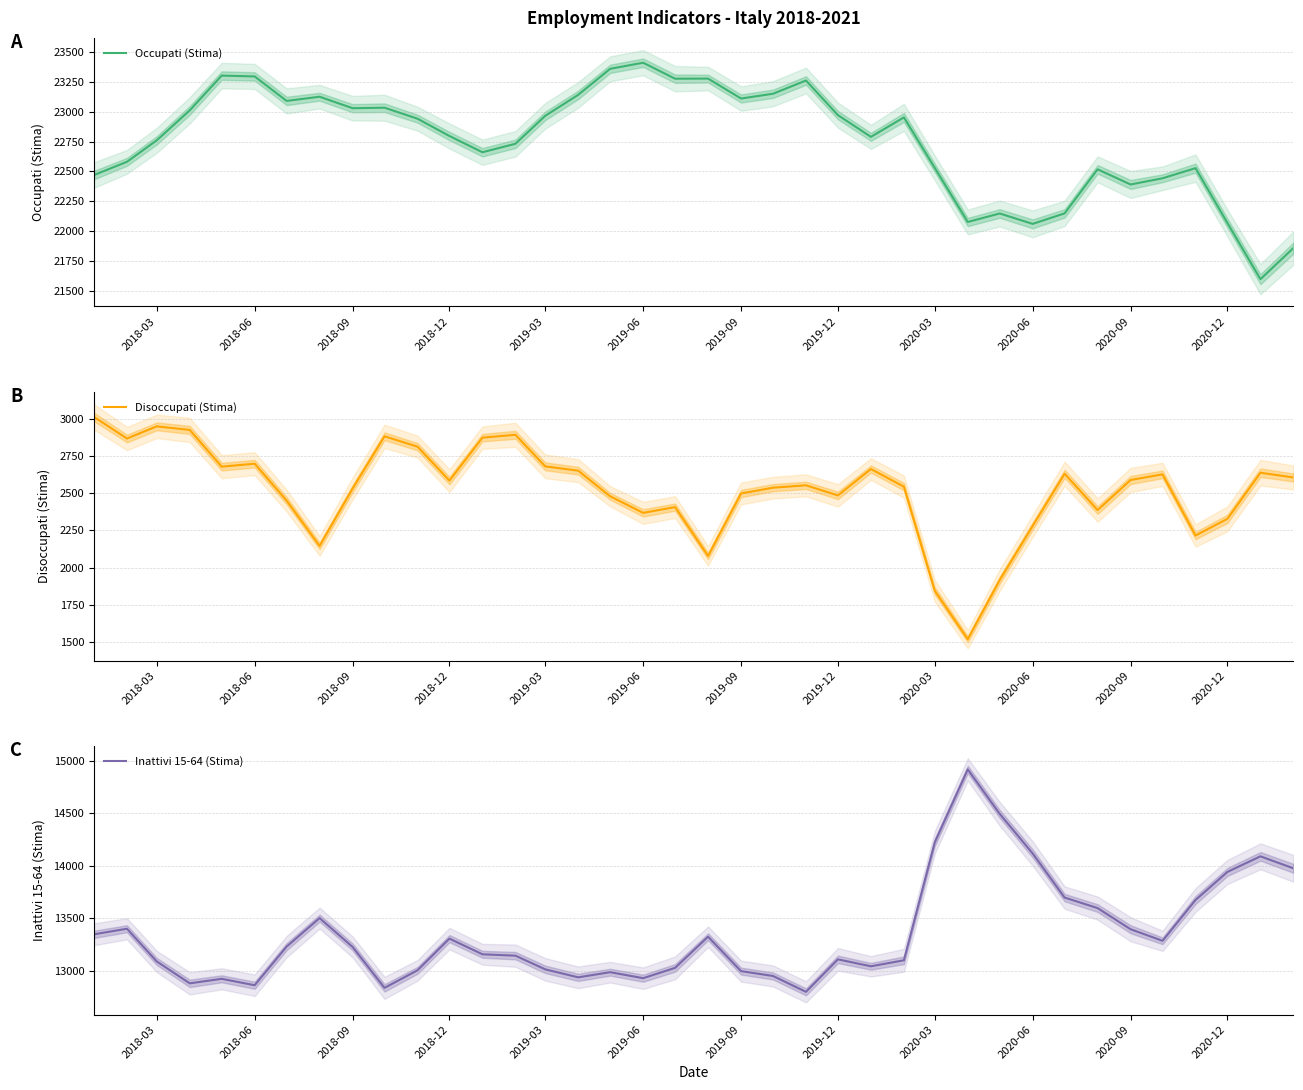

Reading right to left, extract all data points from this chart.

Occupati (Stima): 21858	21597	22067	22527	22442	22390	22517	22148	22060	22147	22076	22529	22952	22789	22971	23261	23150	23110	23277	23276	23410	23359	23141	22965	22731	22660	22796	22941	23033	23029	23125	23090	23295	23302	23011	22760	22580	22469
Disoccupati (Stima): 2608	2640	2329	2216	2629	2591	2388	2633	2281	1915	1516	1843	2546	2665	2487	2555	2539	2500	2078	2408	2369	2481	2654	2683	2896	2877	2587	2816	2886	2533	2146	2452	2701	2681	2929	2953	2871	3017
Inattivi 15-64 (Stima): 13976	14090	13942	13675	13287	13397	13598	13698	14117	14494	14916	14223	13102	13045	13111	12802	12953	12999	13326	13030	12932	12989	12940	13016	13146	13159	13308	13007	12840	13229	13503	13232	12865	12926	12883	13091	13402	13349